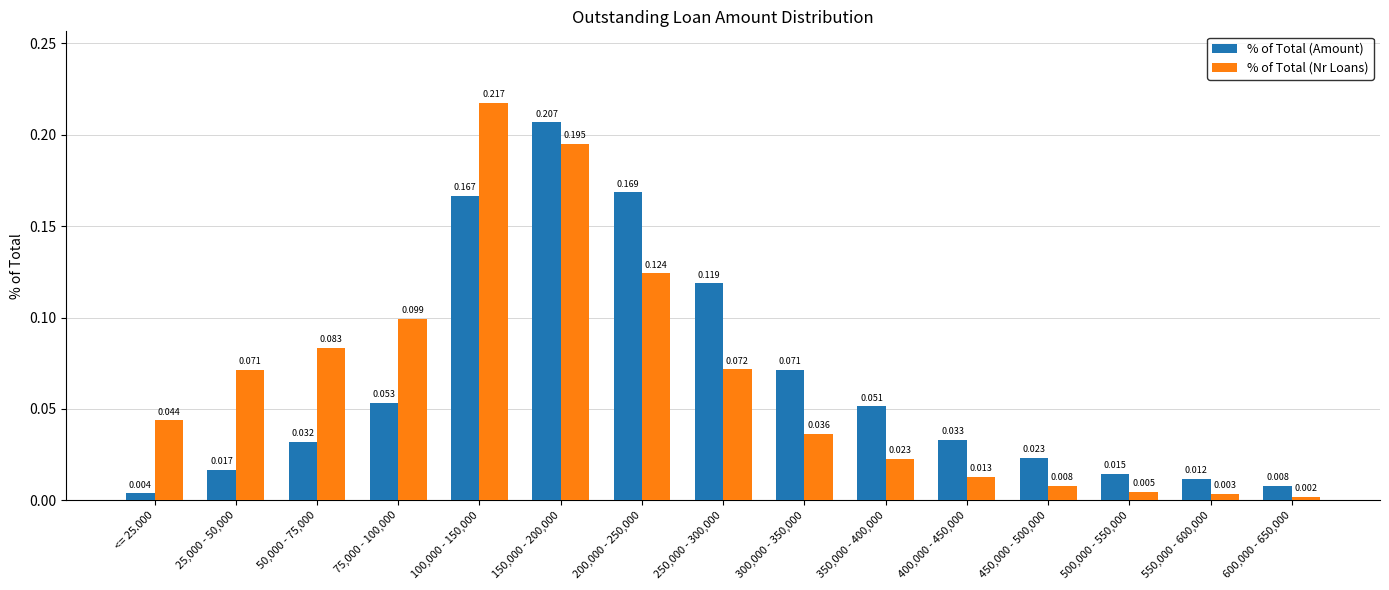

At how many categories does at least one series exceed 0?

15